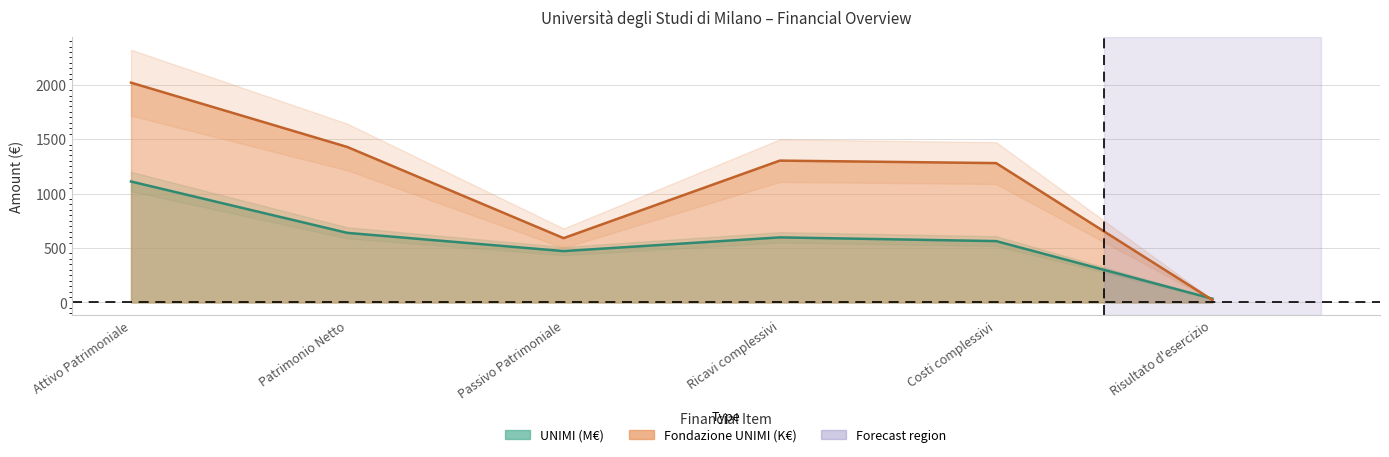

Rank the series at Passivo Patrimoniale from lowest to highest value.

UNIMI, Fondazione UNIMI